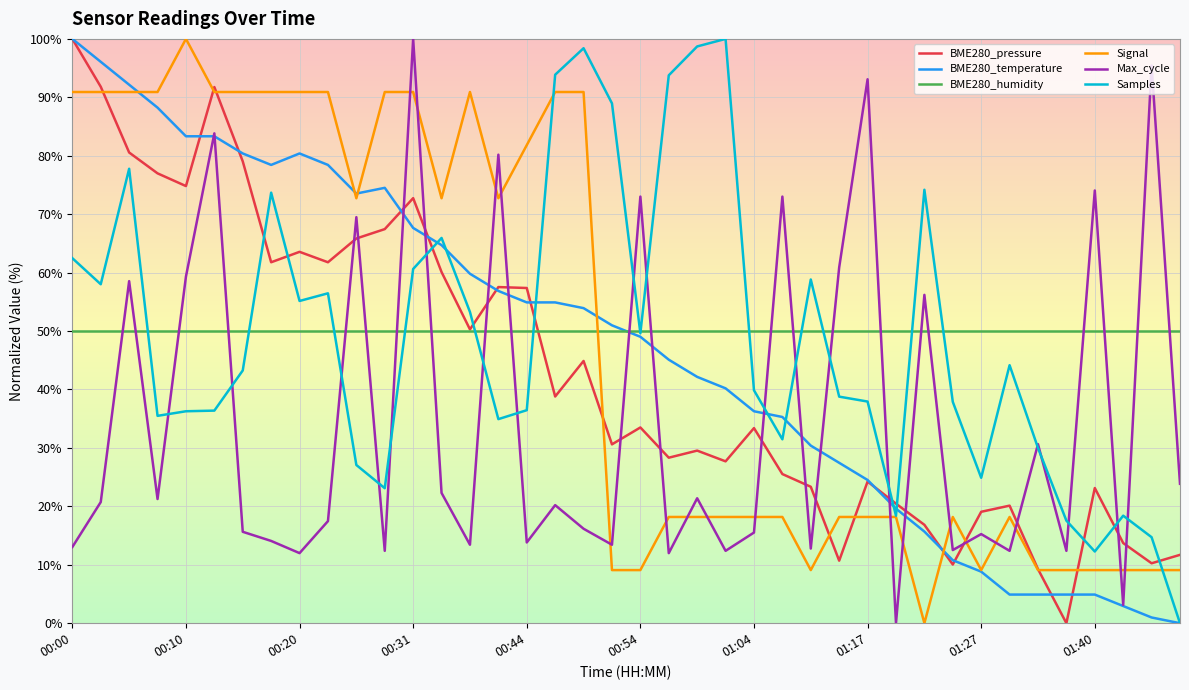

What is the difference between the maximum and minimum values in the BME280_temperature series?

100.0